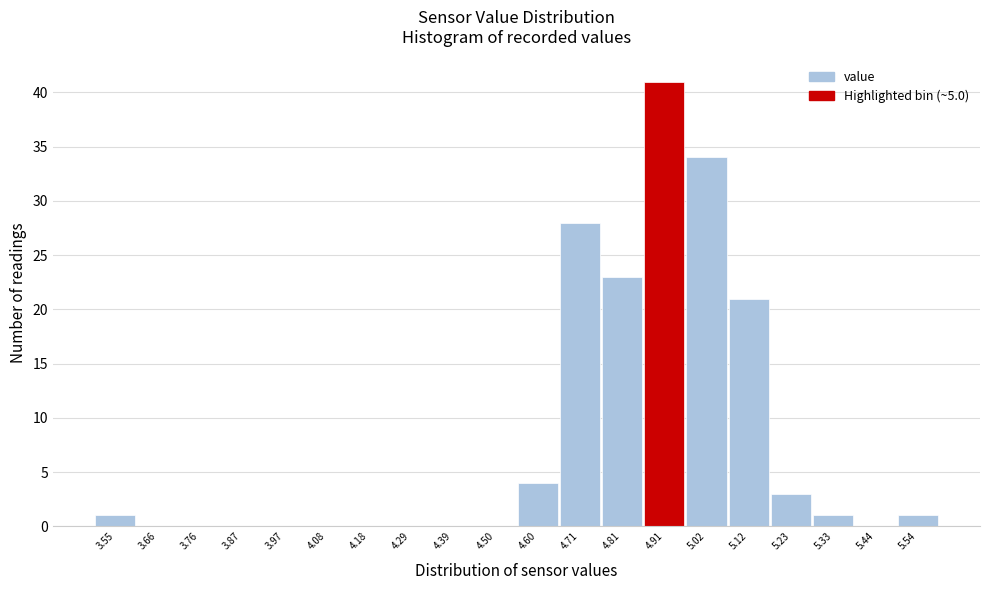

Reading right to left, list all the values displayed in this chart.

5.54=1	5.44=0	5.33=1	5.23=3	5.12=21	5.02=34	4.91=41	4.81=23	4.71=28	4.60=4	4.50=0	4.39=0	4.29=0	4.18=0	4.08=0	3.97=0	3.87=0	3.76=0	3.66=0	3.55=1